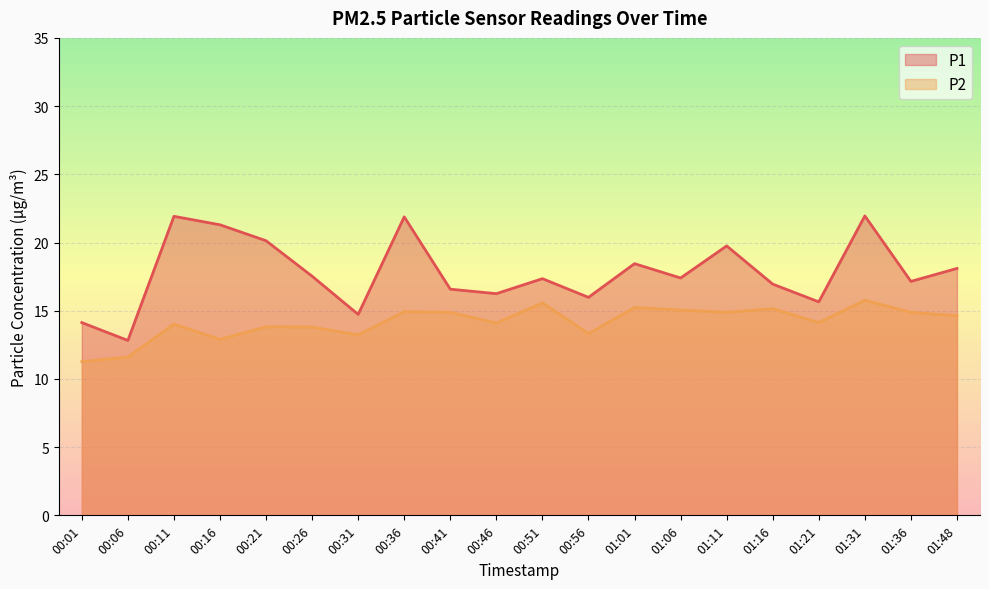

Reading left to right, what are all the values shown in this chart?

P1: 14.1	12.8	21.9	21.3	20.1	17.5	14.7	21.9	16.6	16.2	17.4	16.0	18.4	17.4	19.8	16.9	15.7	21.9	17.1	18.1
P2: 11.3	11.6	14.0	12.9	13.8	13.8	13.2	14.9	14.9	14.1	15.6	13.3	15.2	15.1	14.9	15.2	14.1	15.8	14.9	14.6